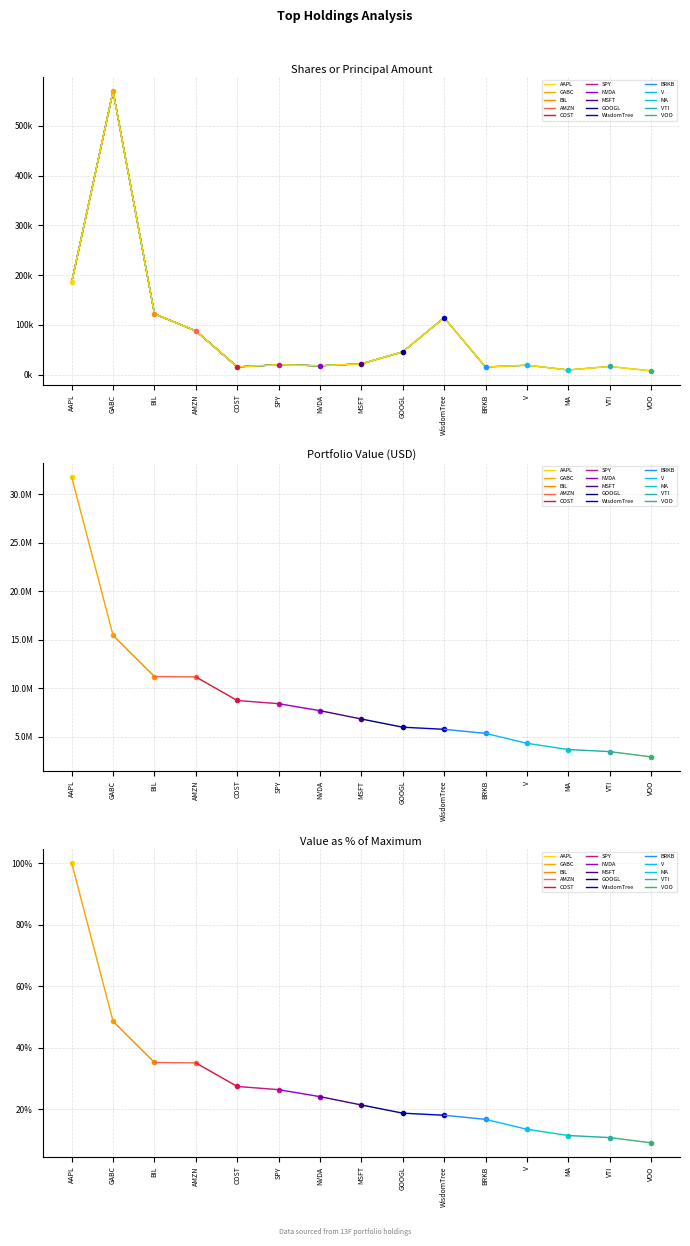

List the labels in order of value, smallest first.

VOO, MA, BRKB, COST, VTI, NVDA, V, SPY, MSFT, GOOGL, AMZN, WisdomTree, BIL, AAPL, GABC